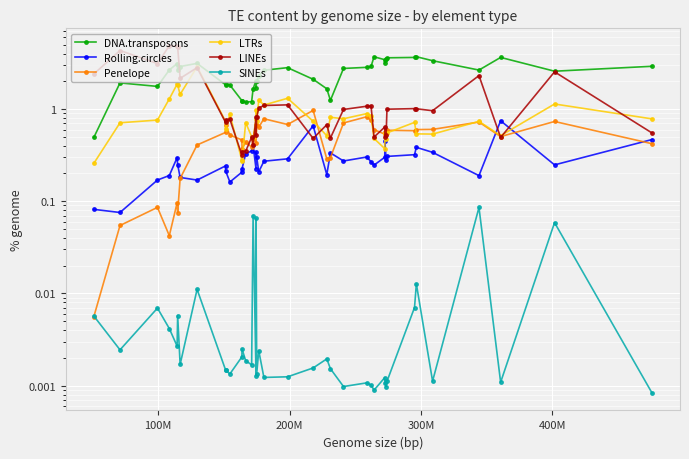

What is the maximum value shown in the chart?

4.9